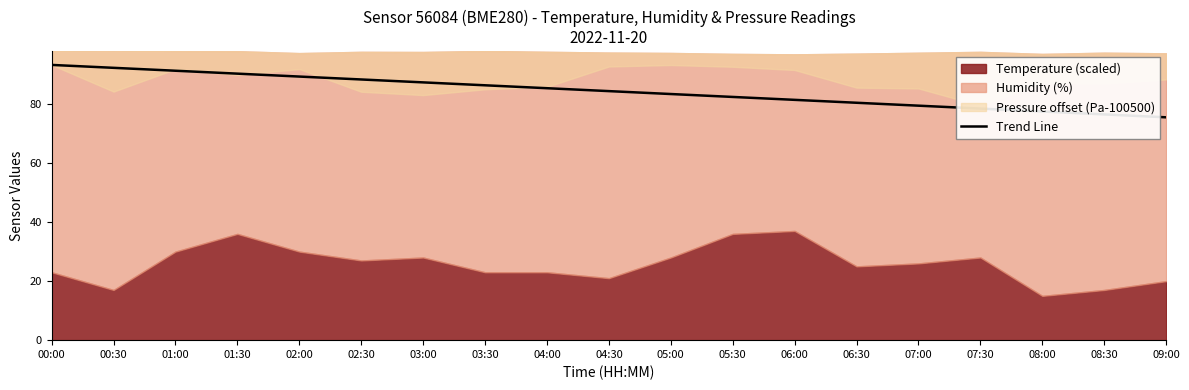

Reading left to right, list all the values displayed in this chart.

93.2	92.3	91.3	90.3	89.3	88.3	87.3	86.3	85.4	84.4	83.4	82.4	81.4	80.4	79.4	78.5	77.5	76.5	75.5